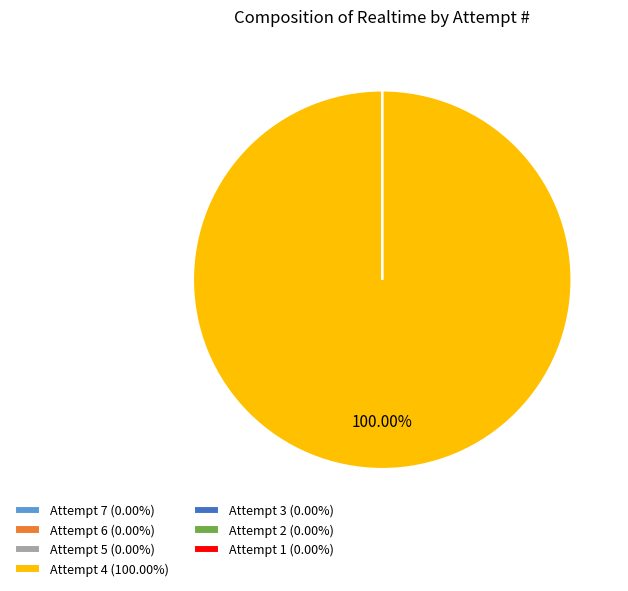

To the nearest percent, what is the difference between the largest and smallest slice percentages?

100%